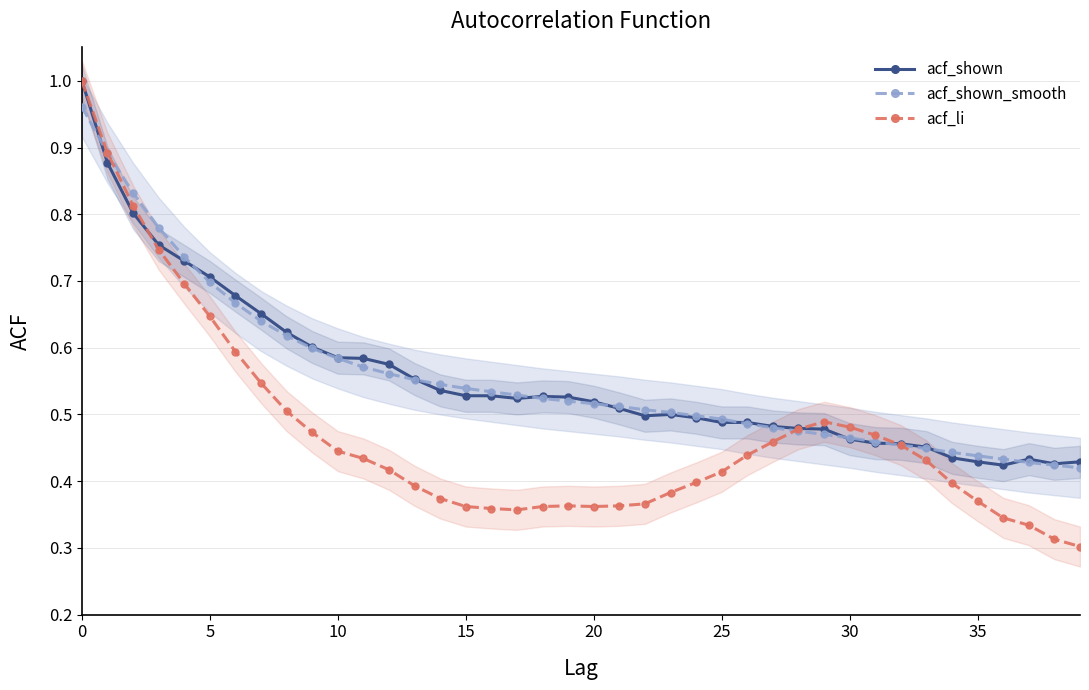

What is the sum of all acf_shown_smooth values?

22.2